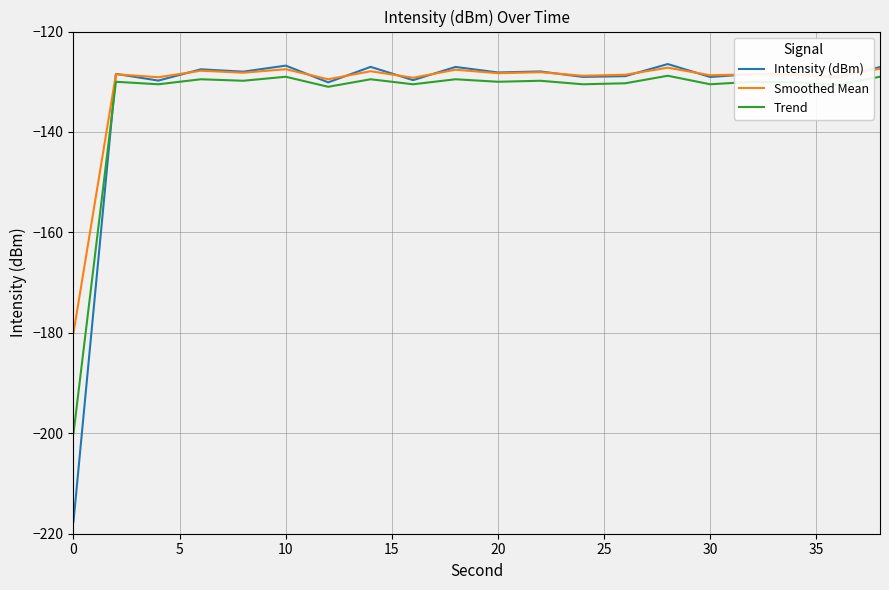

Which series has the largest total across all categories?

Smoothed Mean